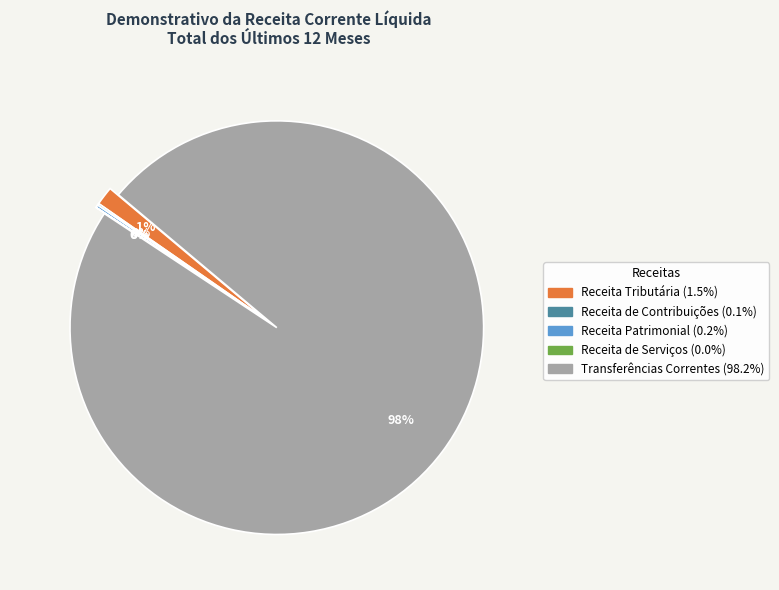

To the nearest percent, what is the average slice percentage?

20%